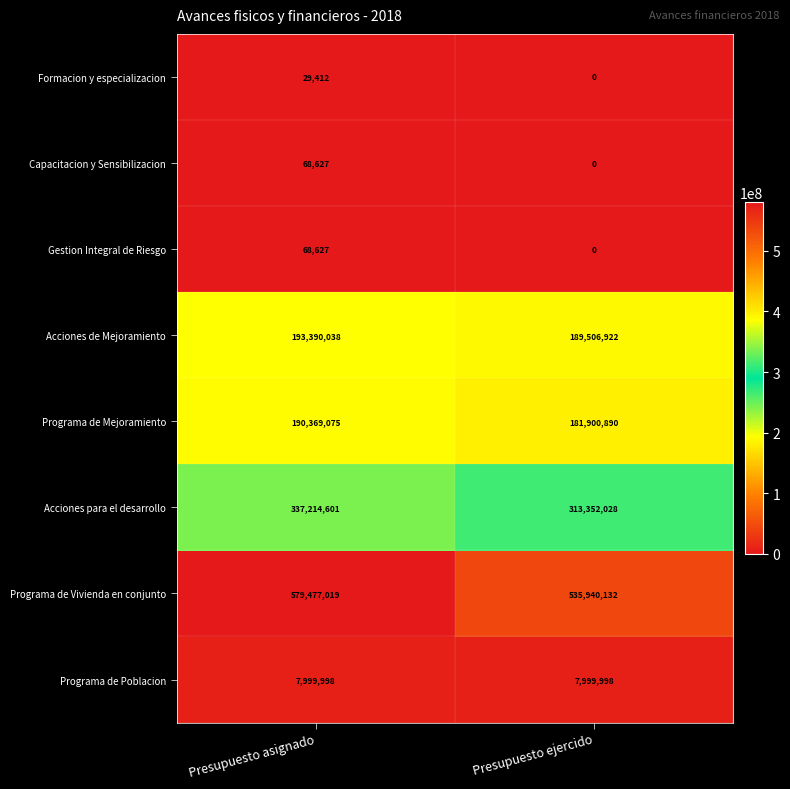

At how many categories does at least one series exceed 101347855?

2